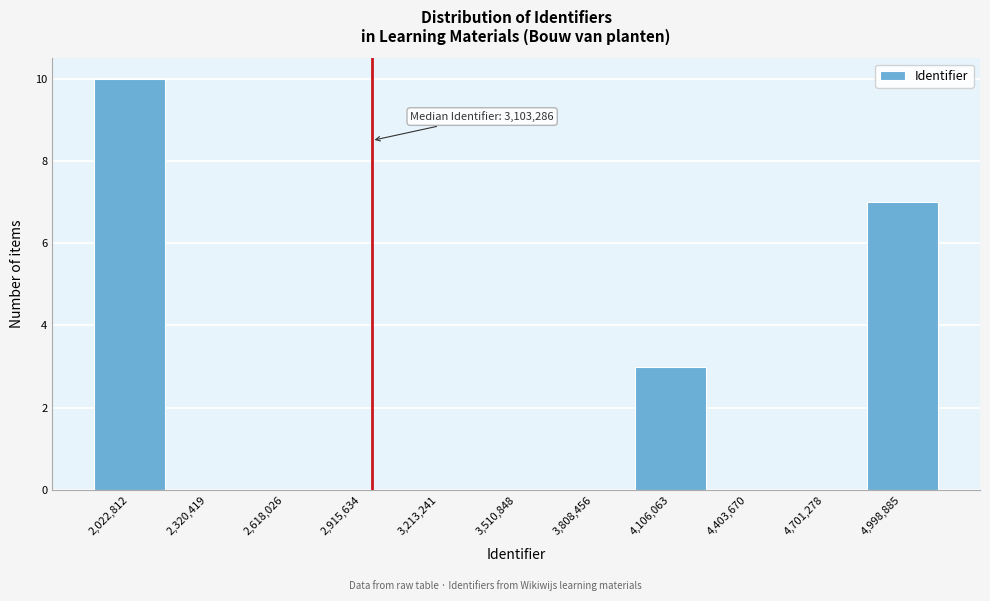

Reading left to right, transcribe all the data shown in this chart.

2,022,812=10	2,320,419=0	2,618,026=0	2,915,634=0	3,213,241=0	3,510,848=0	3,808,456=0	4,106,063=3	4,403,670=0	4,701,278=0	4,998,885=7